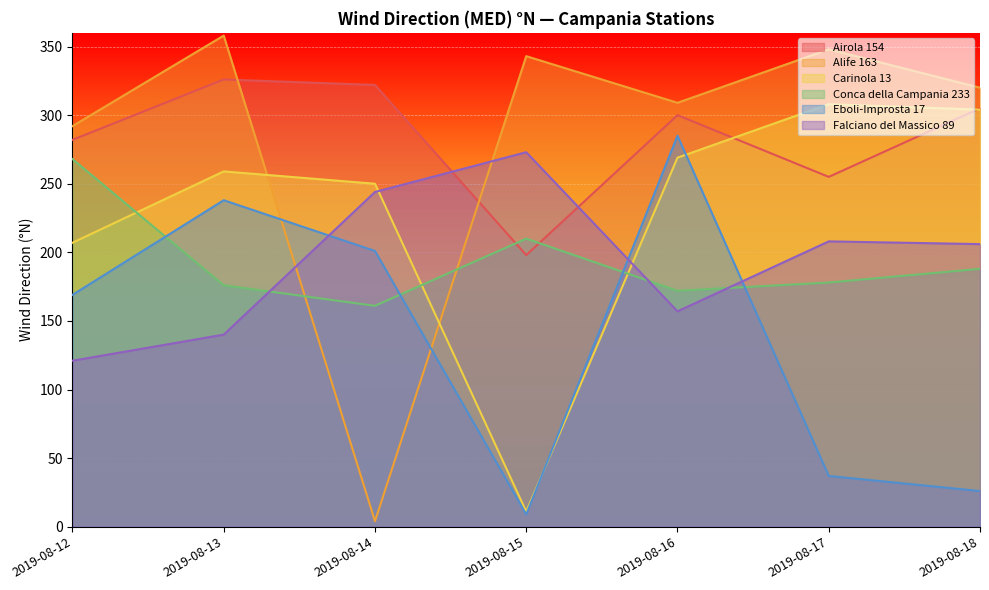

Where do Carinola 13 and Eboli-Improsta 17 first cross each other?

2019-08-15 and 2019-08-16